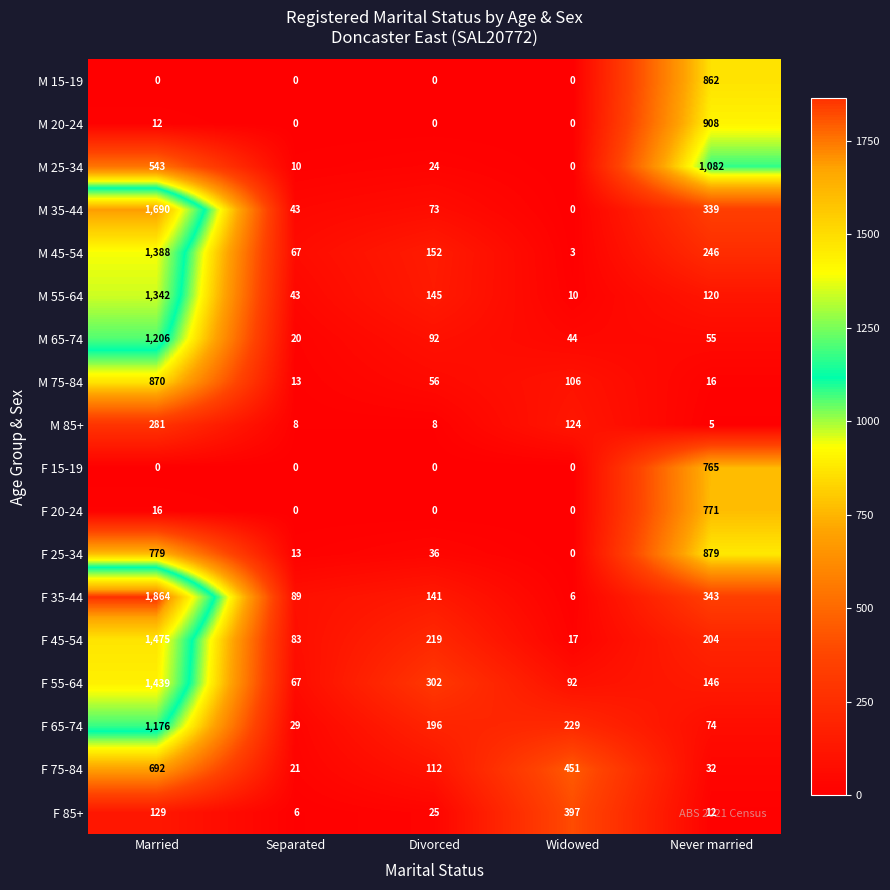

What is the difference between the second highest and second lowest values in the F 20-24 series?

16